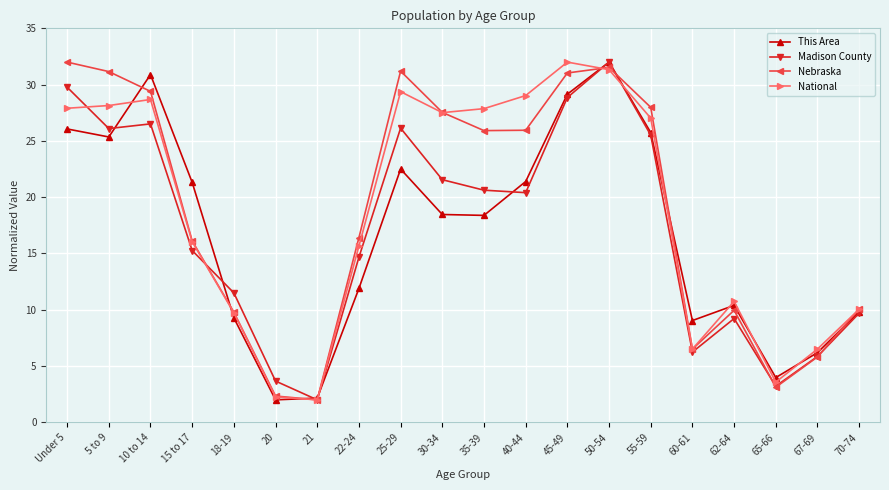

In National, how many points are lower than both neighbors (excluding endpoints)?

4